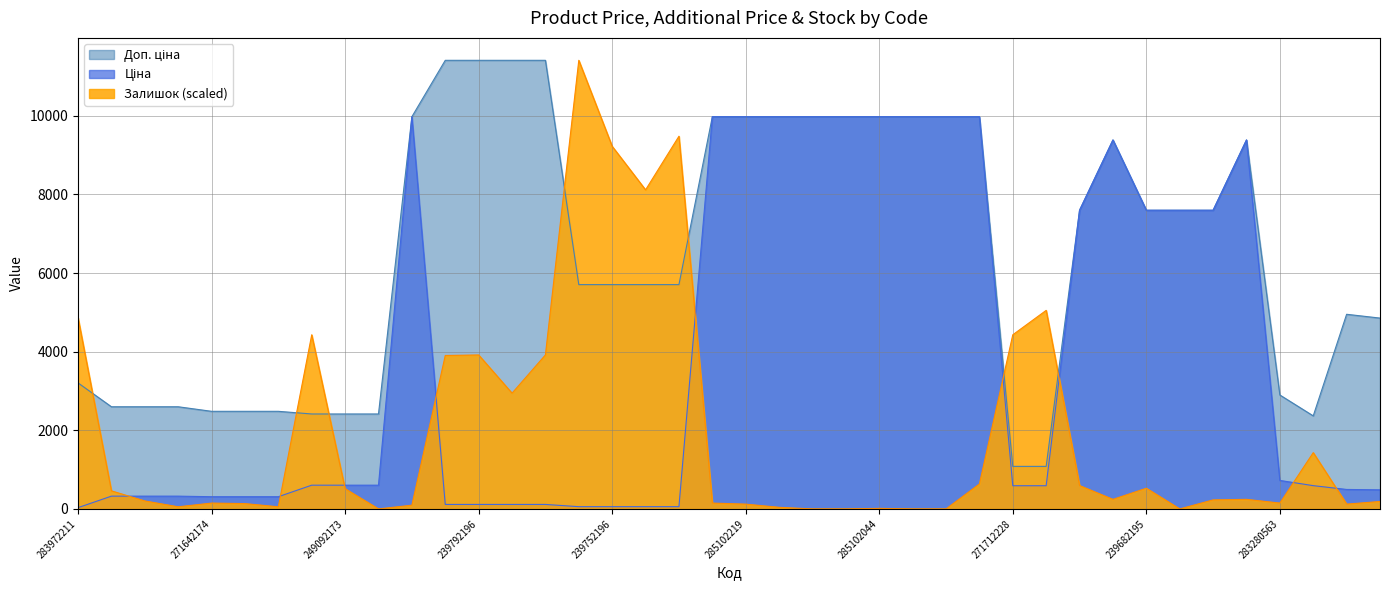

What is the difference between the highest and lowest values at 239682193?

7596.5